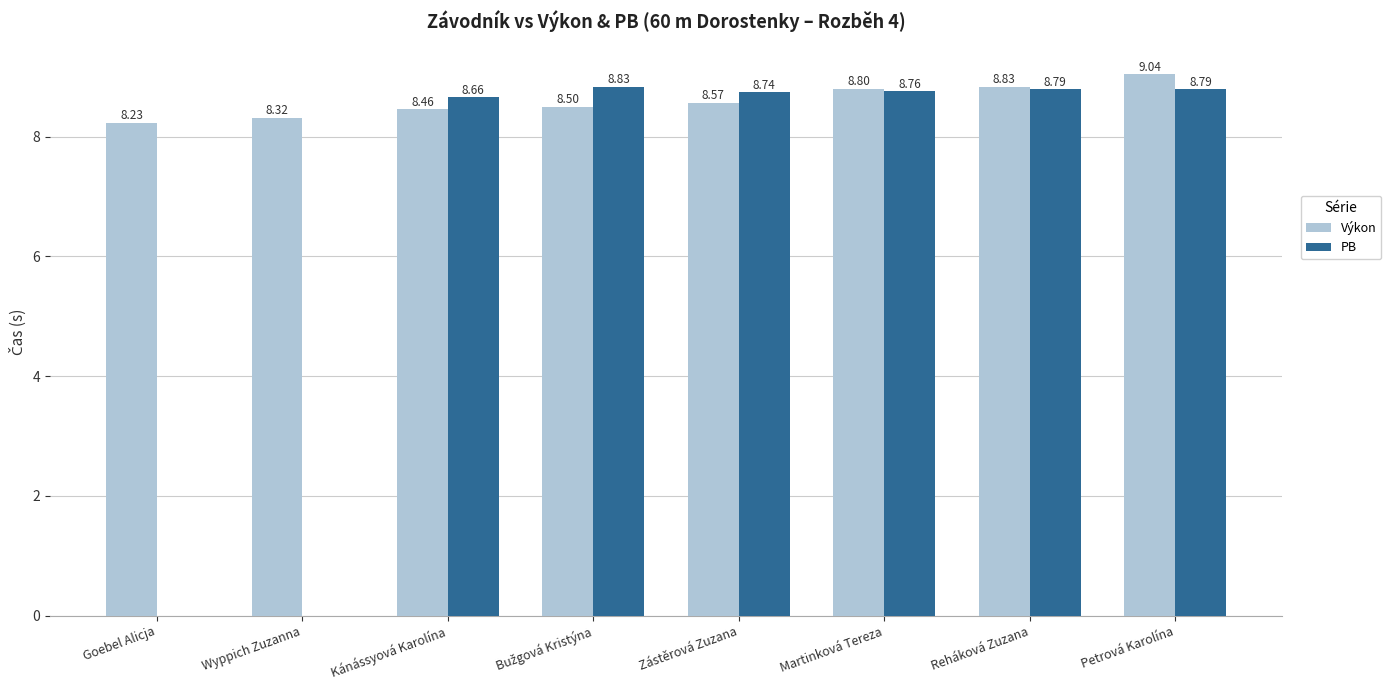

What are all the series names shown in the legend?

Výkon, PB